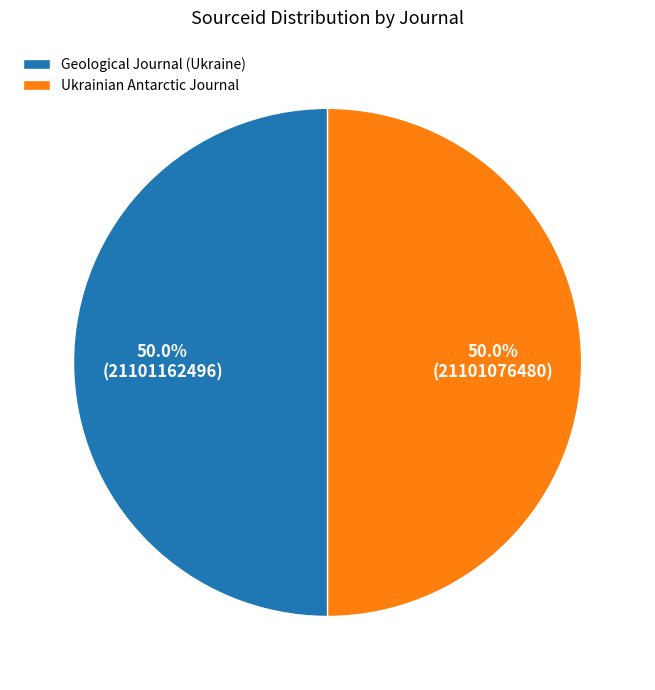

Combined, do Geological Journal (Ukraine) and Ukrainian Antarctic Journal account for over 50%?

Yes